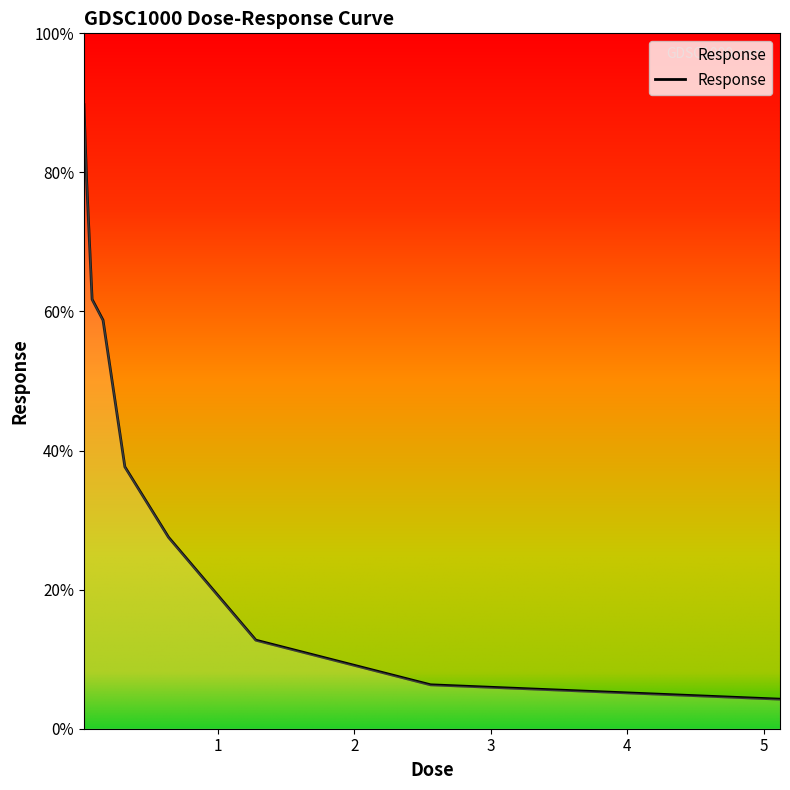

Does the chart have visible grid lines?

No